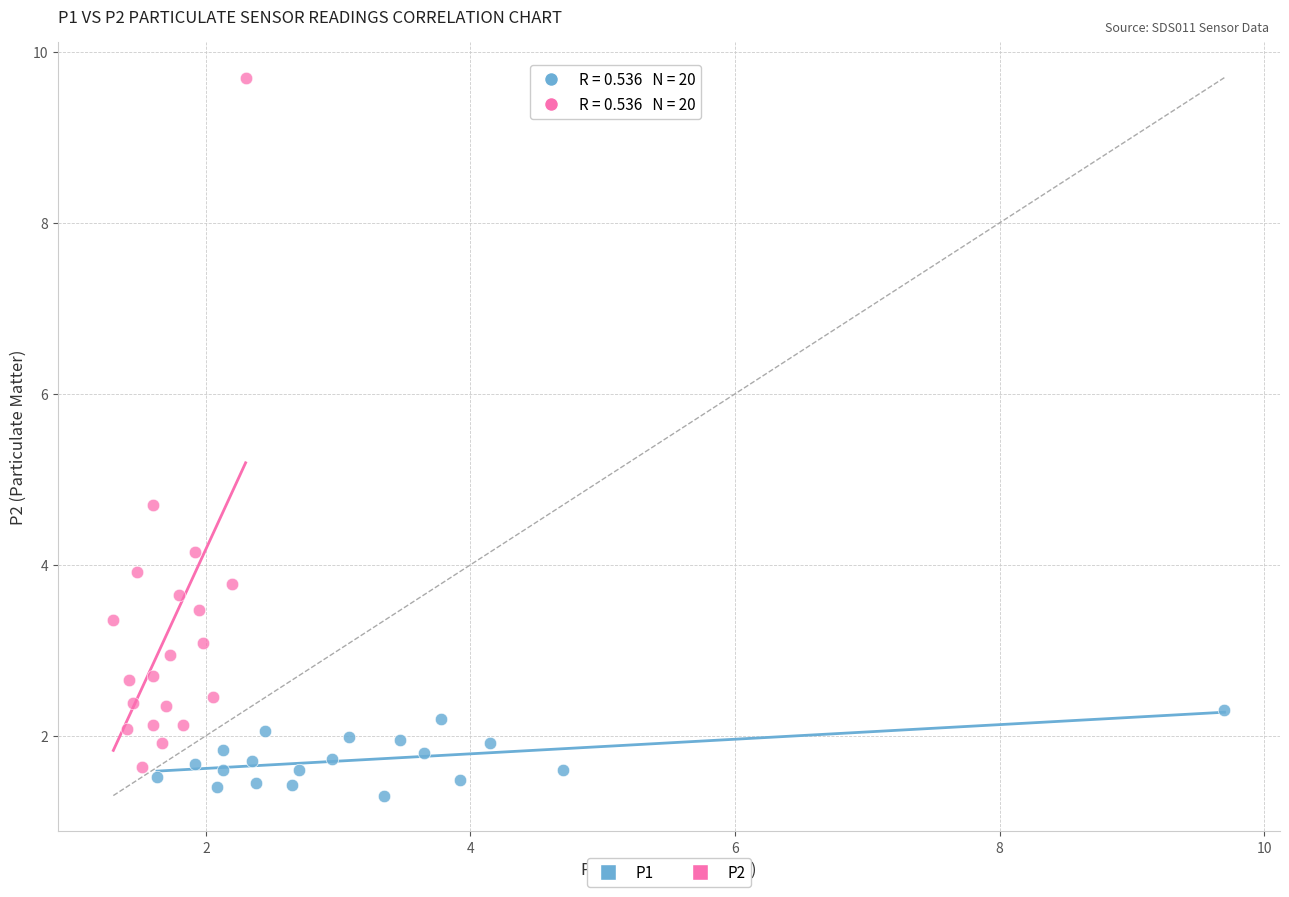

Which series contains the lowest Y value?

P1